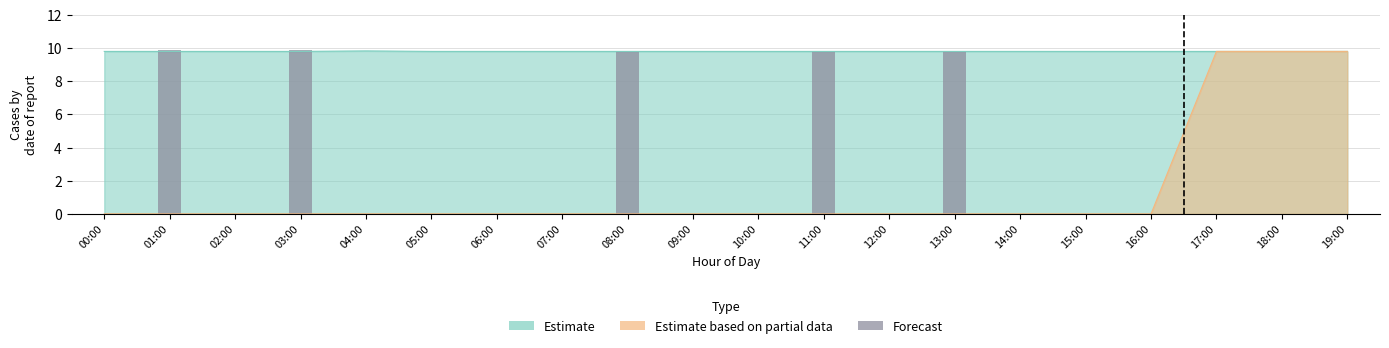

Between 09:00 and 13:00, which is larger?

13:00